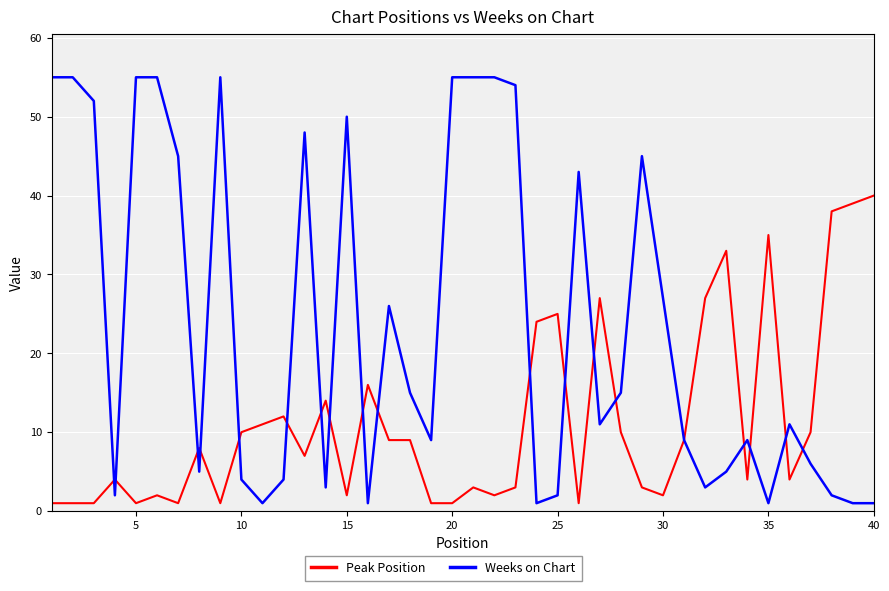

Rank the series by their maximum value, from highest to lowest.

Weeks on Chart, Peak Position